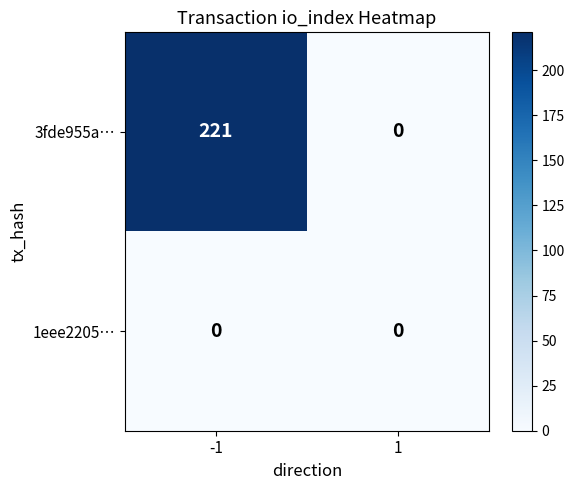

What is the greatest value displayed?

221